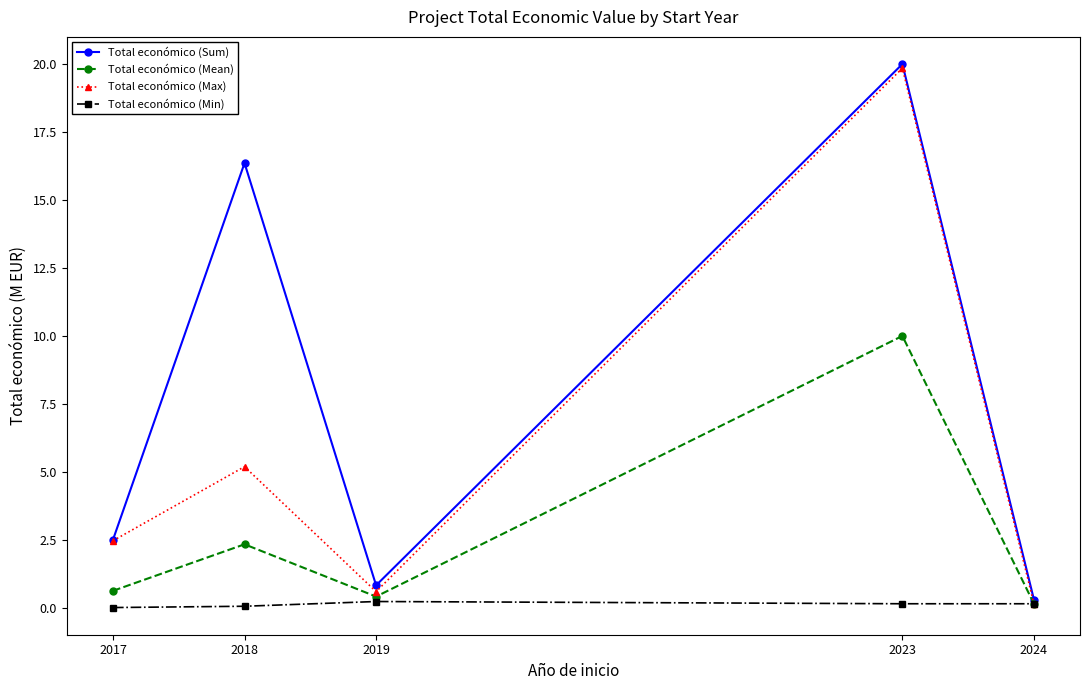

List the labels in order of Total económico (Sum) value, smallest first.

2024, 2019, 2017, 2018, 2023